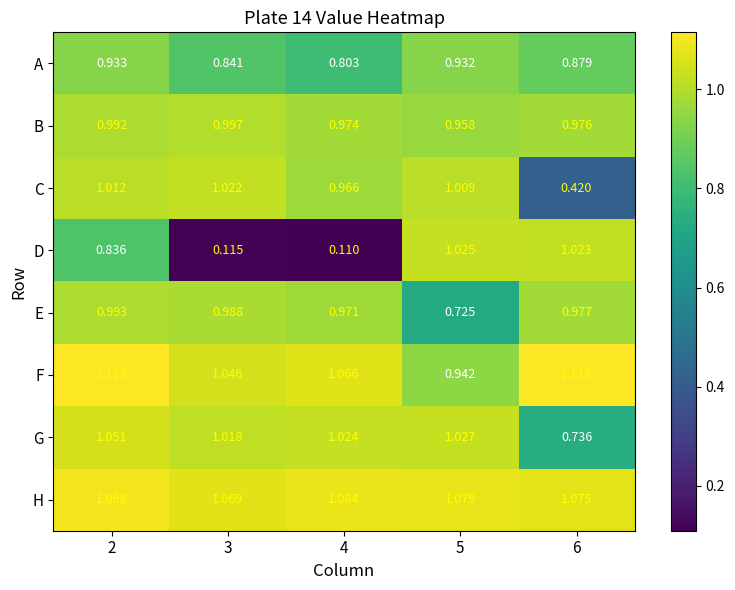

At 6, list the series in order from smallest to largest.

C, G, A, B, E, D, H, F